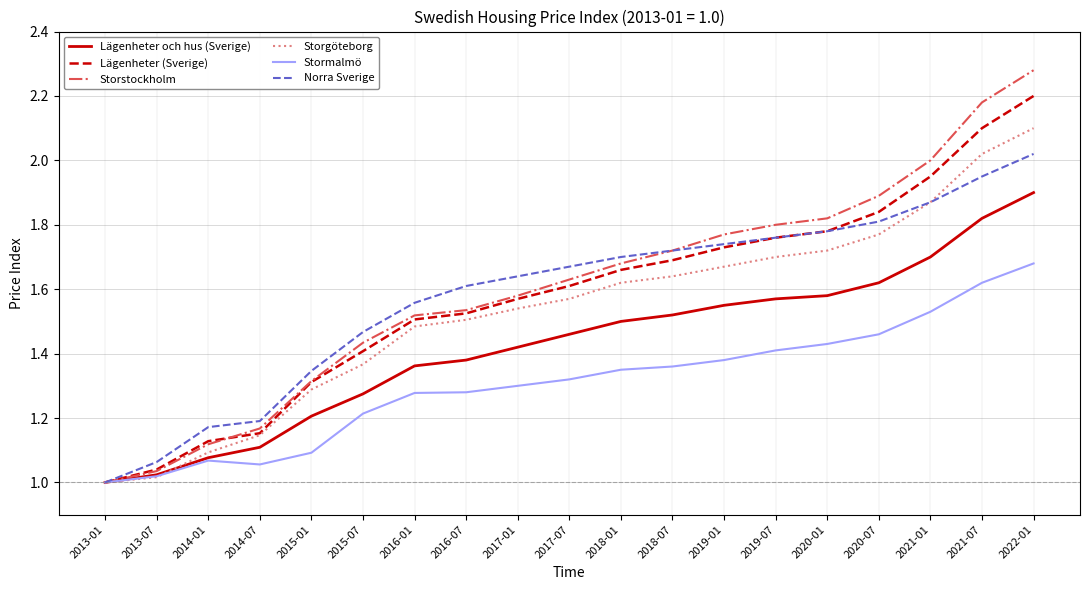

At which label does Lägenheter och hus (Sverige) reach its peak?

2022-01